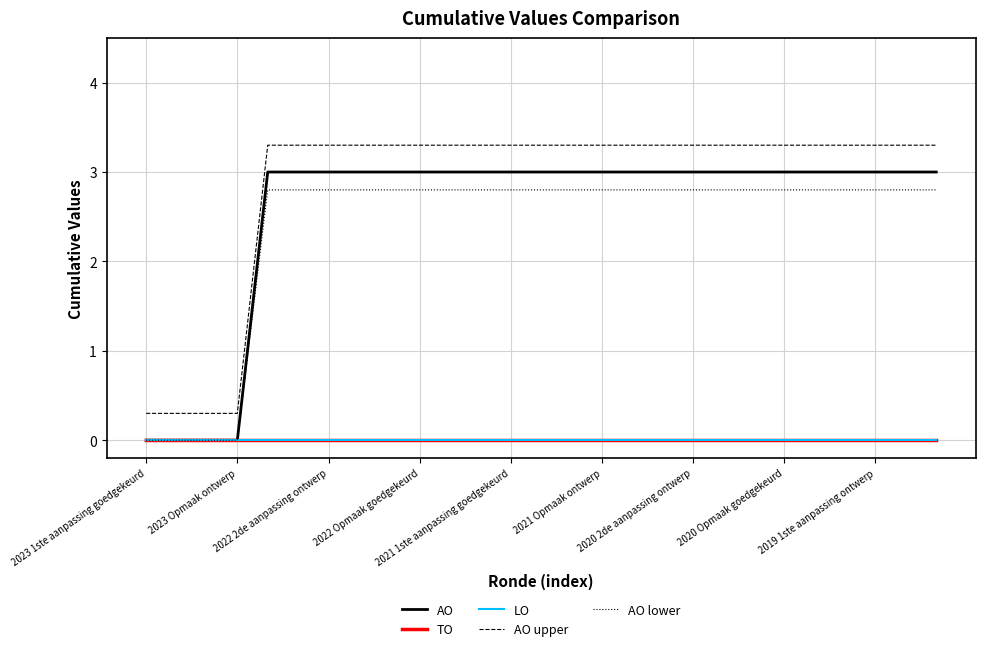

True or false: TO has more than 1 interior local peaks.

False